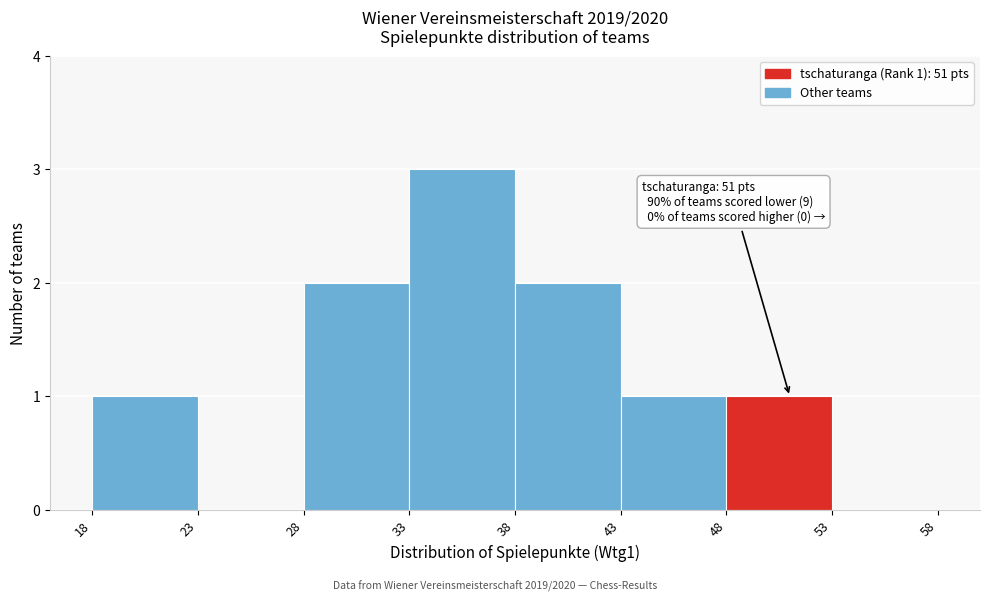

Which range on the x-axis has the tallest bar?

33 to 38